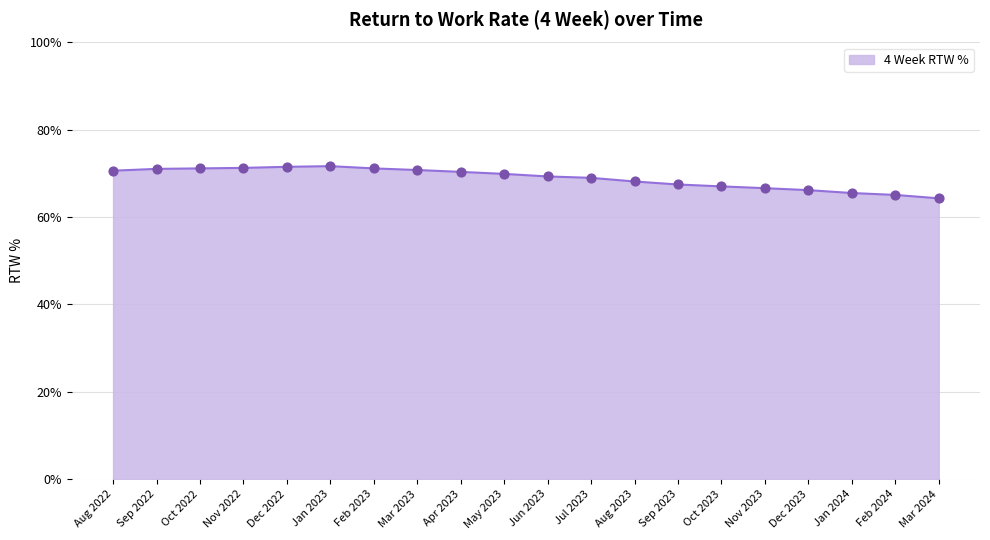

Which has a higher value, Oct 2023 or Oct 2022?

Oct 2022